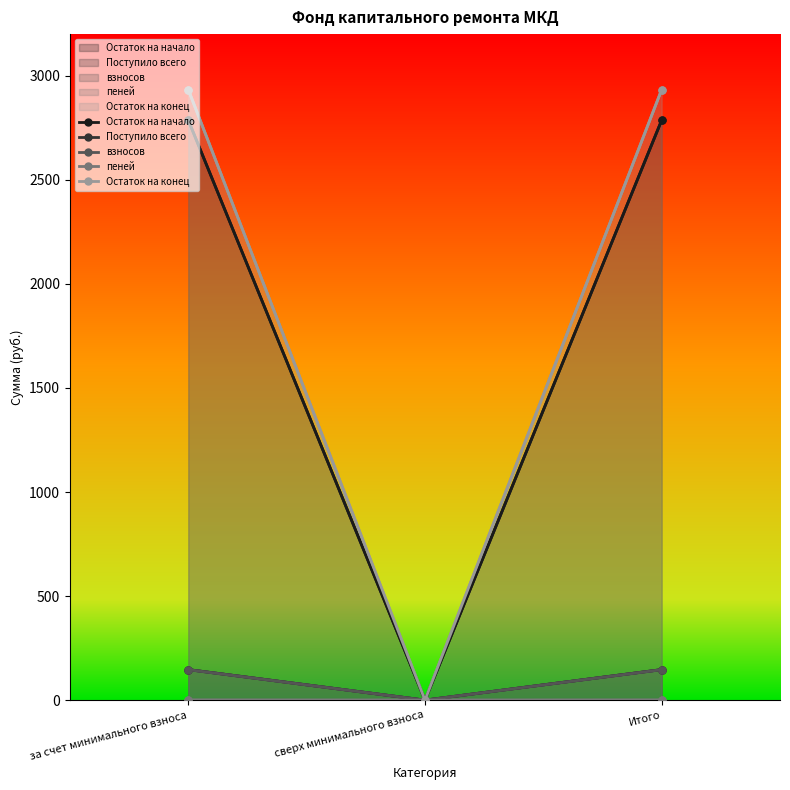

Does the chart display data point markers on the line(s)?

Yes